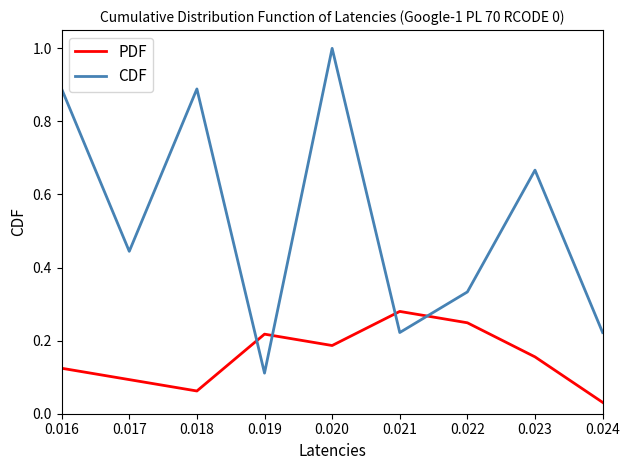

Which category has the lowest value in the CDF series?

0.019